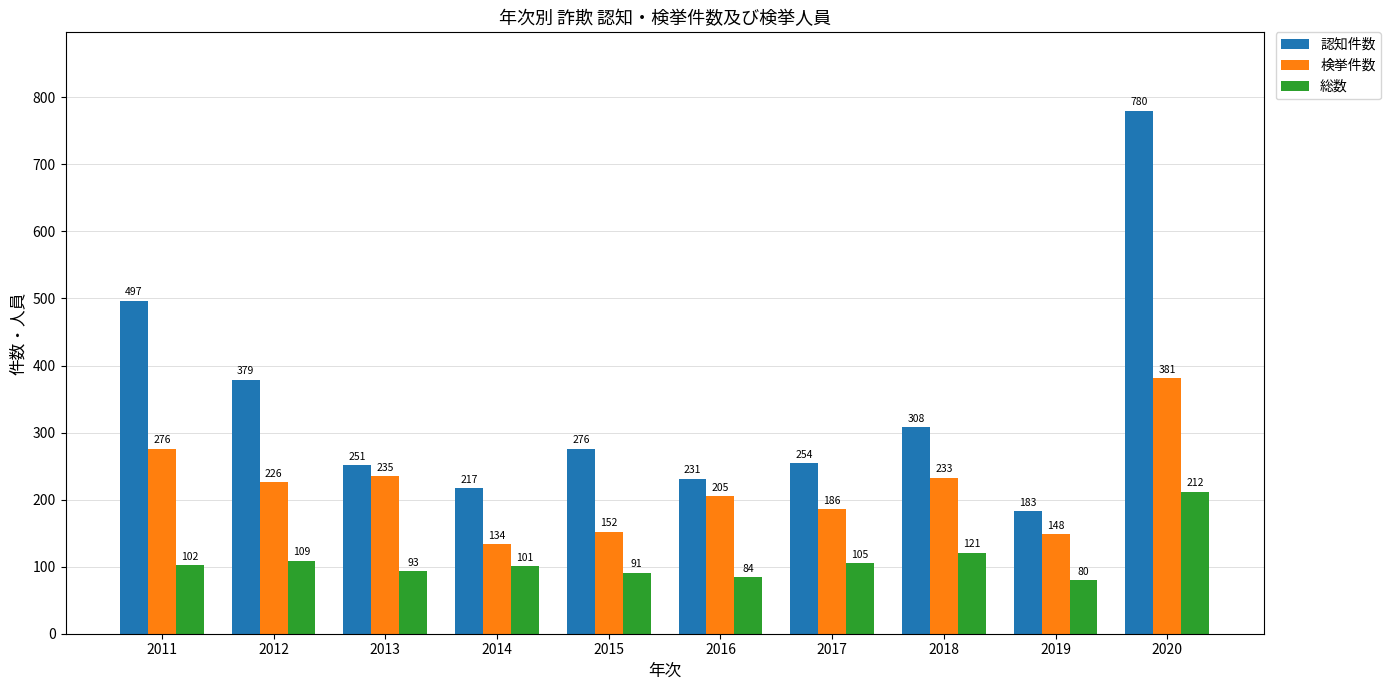

What is the difference between the 総数 values at 2015 and 2016?

7